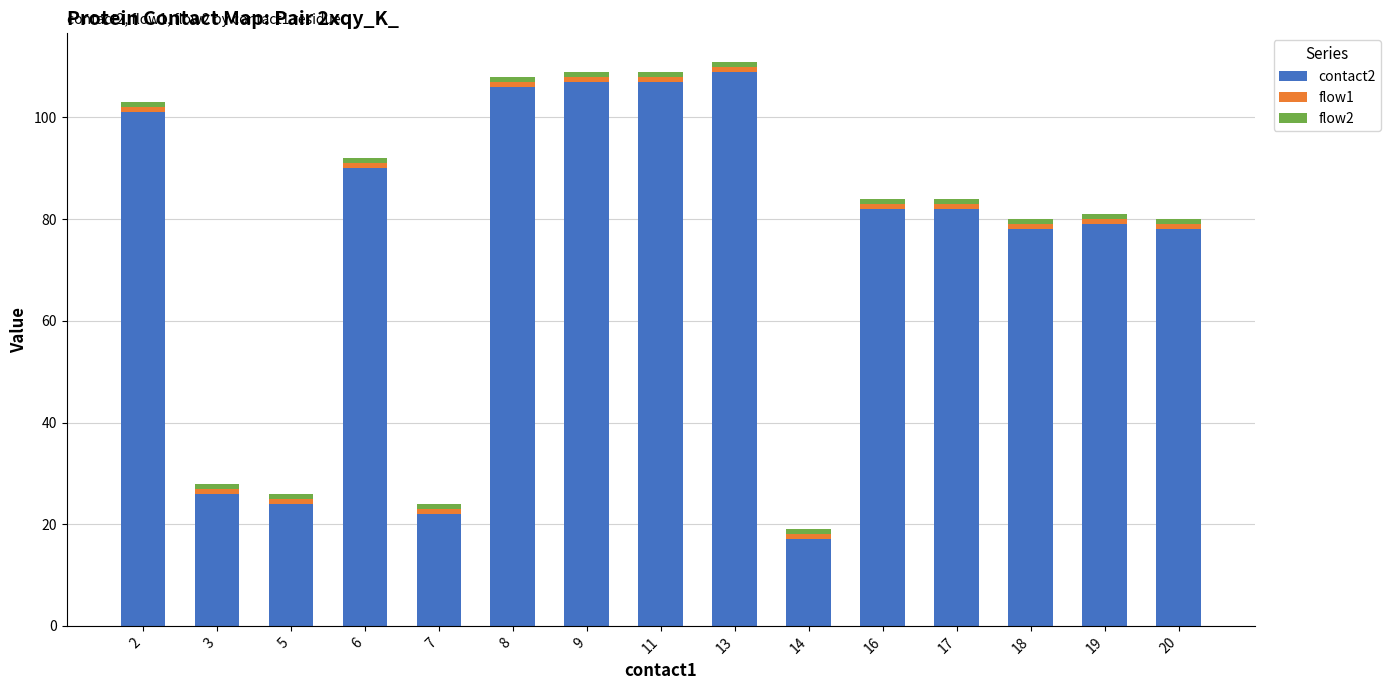

The contact2 series shows 7 at 5. True or false?

False